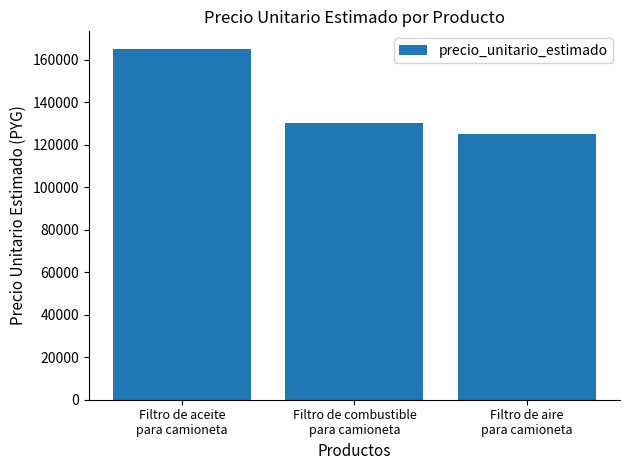

Reading left to right, what are all the values shown in this chart?

165000	130000	125000